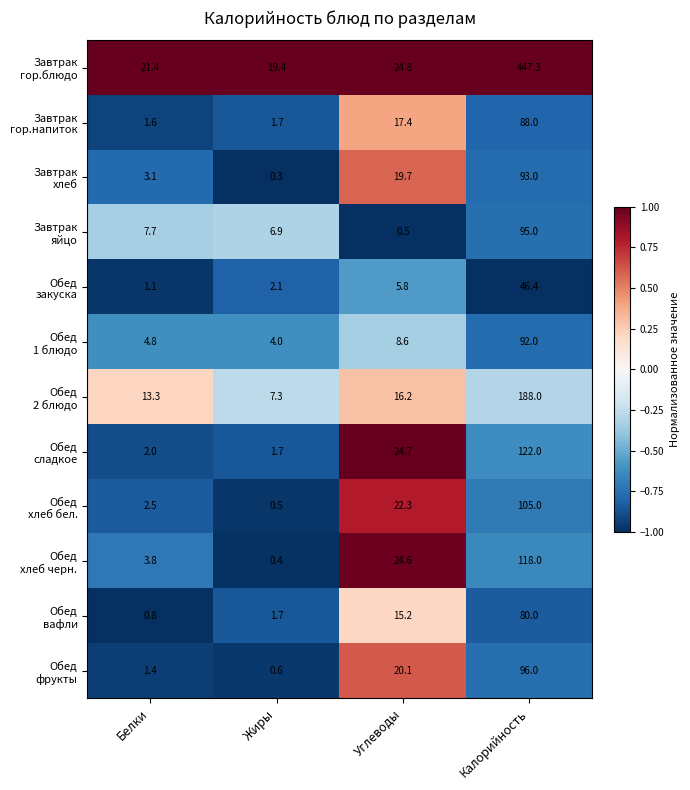

What is the total value across all series at Калорийность?

1570.7